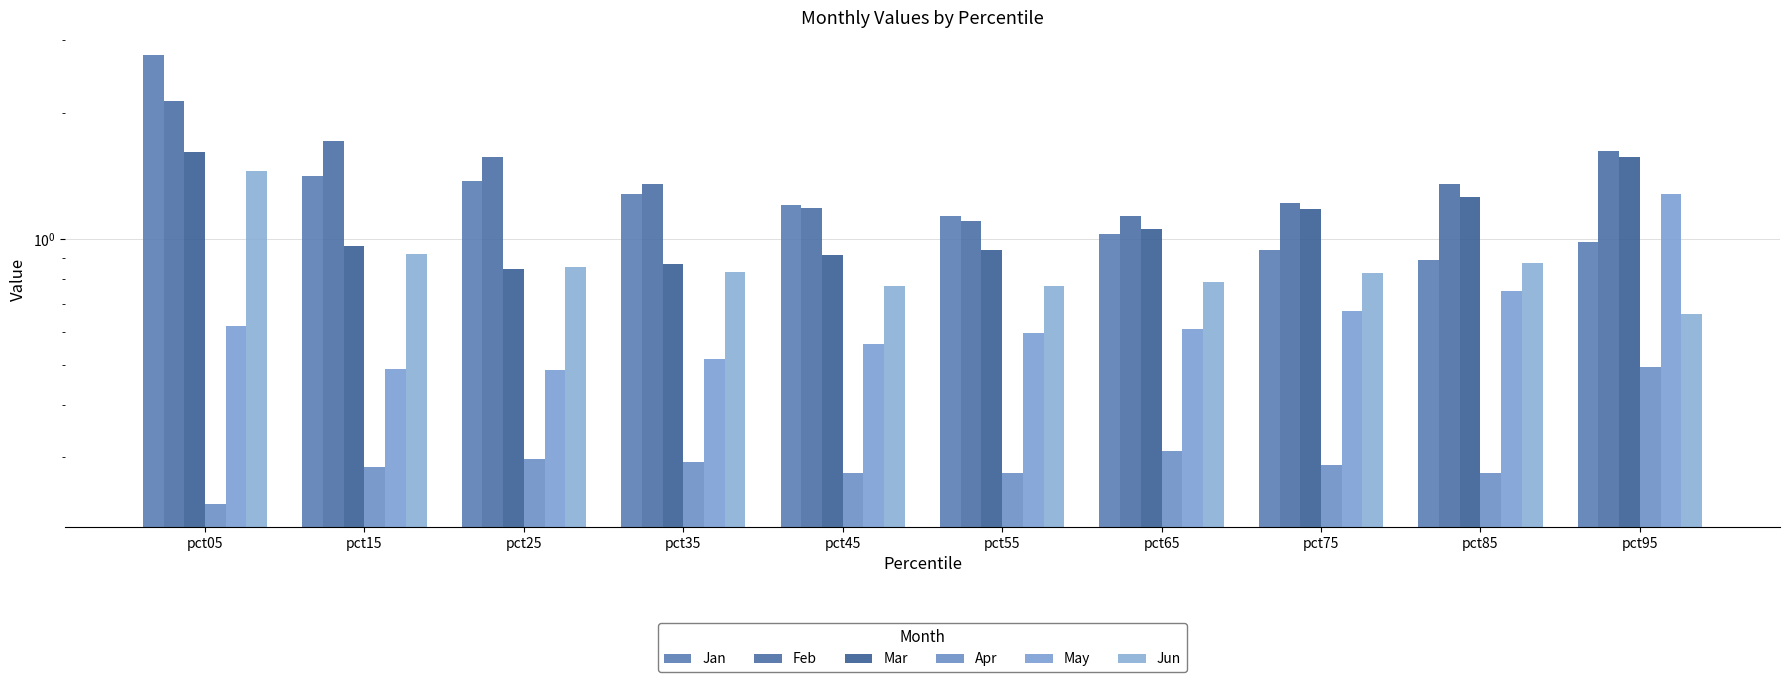

At pct35, list the series in order from largest to smallest.

Feb, Jan, Mar, Jun, May, Apr